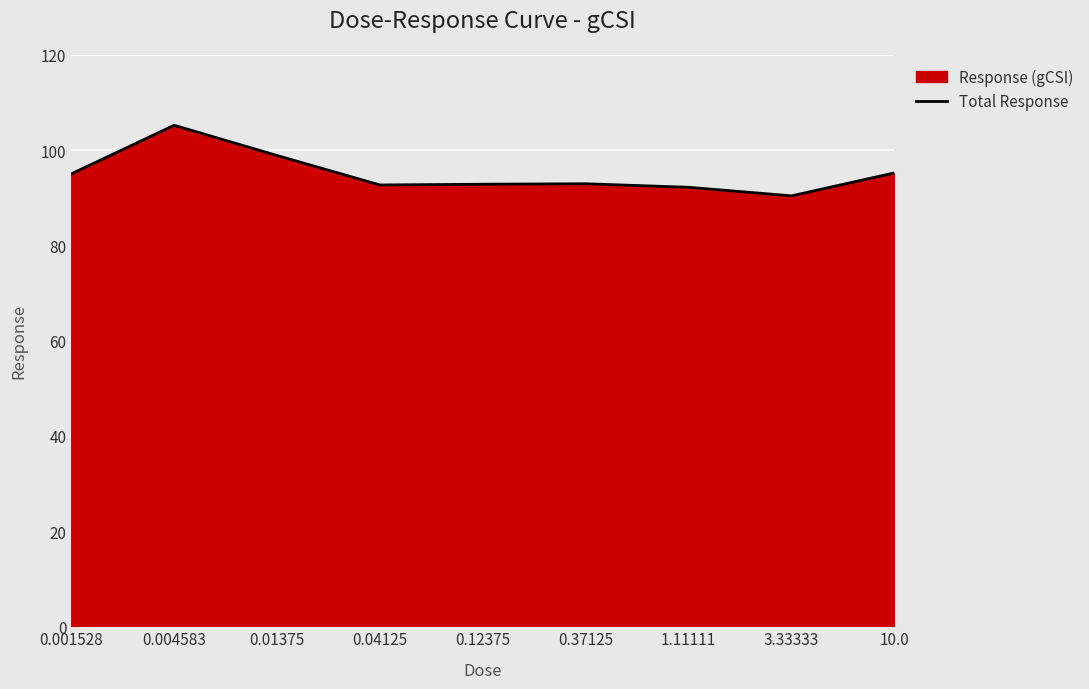

Approximately how many times larger is the value at 1.11111 compared to 0.004583?

0.9